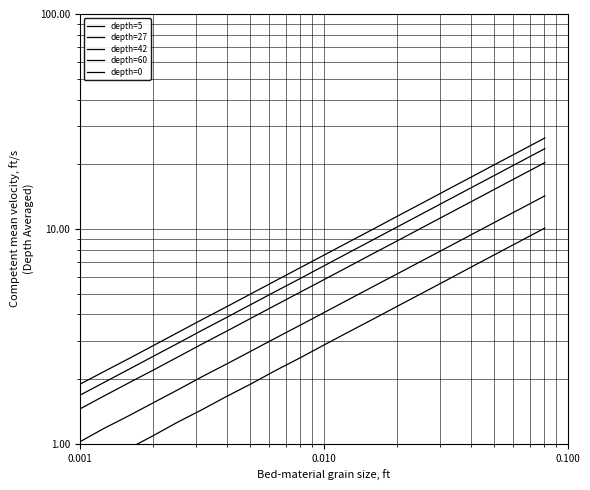

Which label corresponds to the smallest value in the chart?

0.001